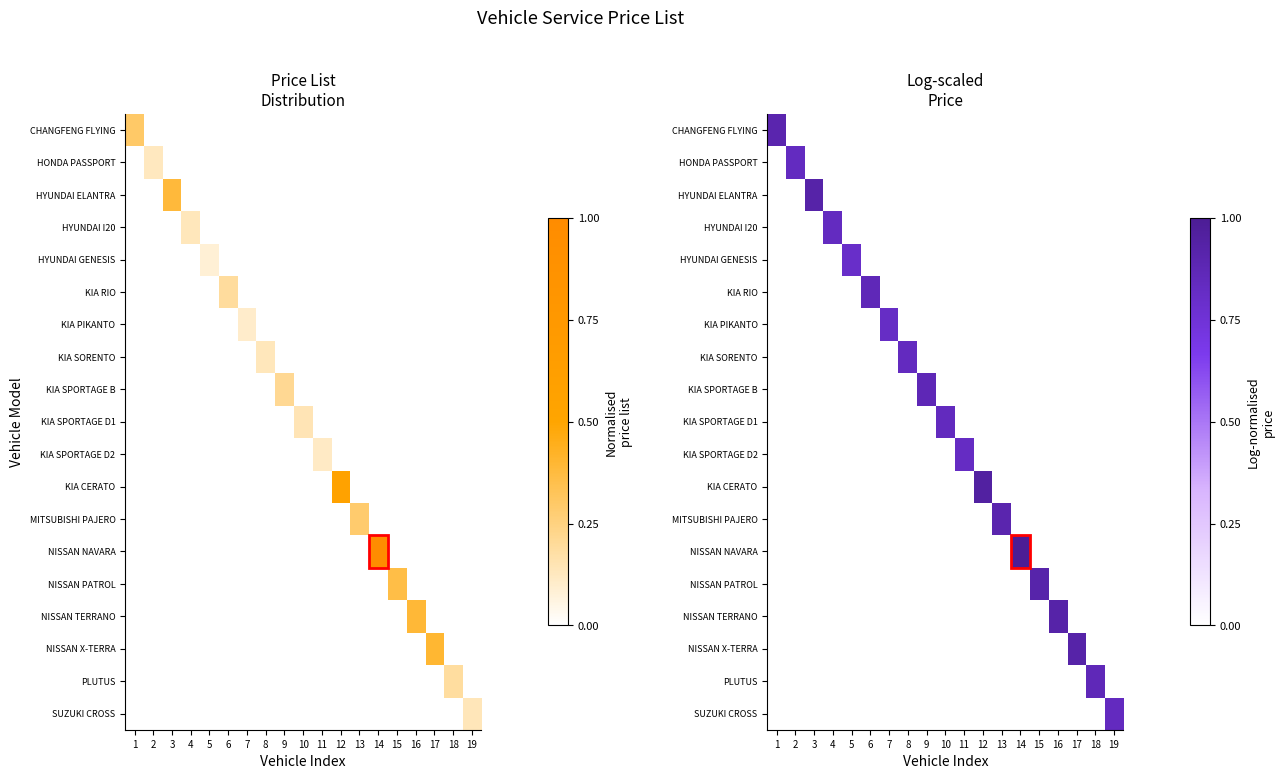

Rank the series at 12 from highest to lowest value.

KIA CERATO, CHANGFENG FLYING, HONDA PASSPORT, HYUNDAI ELANTRA, HYUNDAI I20, HYUNDAI GENESIS, KIA RIO, KIA PIKANTO, KIA SORENTO, KIA SPORTAGE B, KIA SPORTAGE D1, KIA SPORTAGE D2, MITSUBISHI PAJERO, NISSAN NAVARA, NISSAN PATROL, NISSAN TERRANO, NISSAN X-TERRA, PLUTUS, SUZUKI CROSS